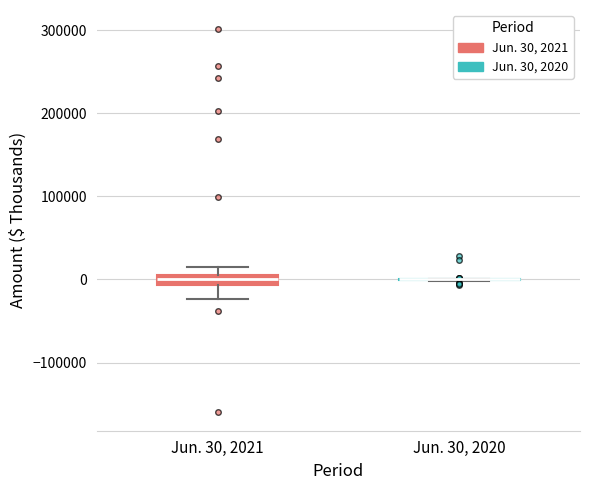

Which box is the tallest, from its lower edge to its upper edge?

Jun. 30, 2021